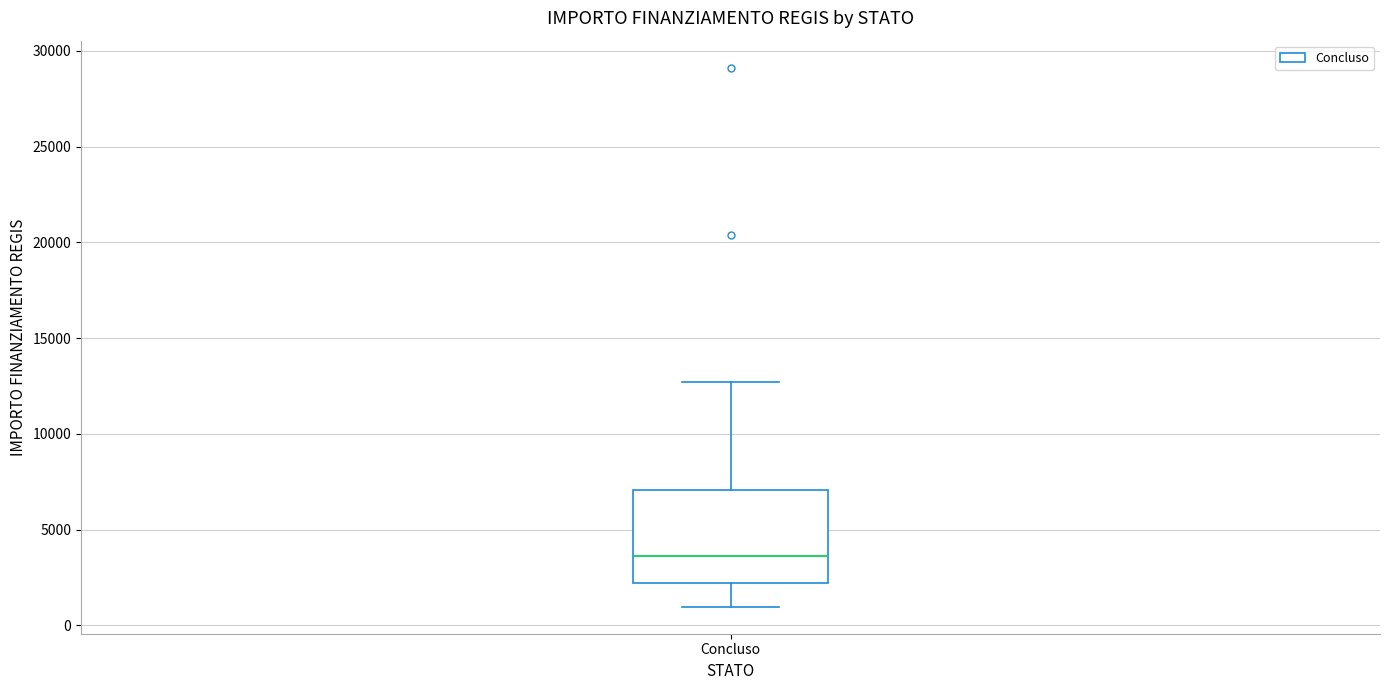

Read this box plot against the y-axis: the position of the median line, the range covered by the box, and the ends of both whiskers. The values are not printed on the chart, so give them approximately, as read against the axis.

median 3500, box 2000 to 7000, whiskers 1000 to 12500